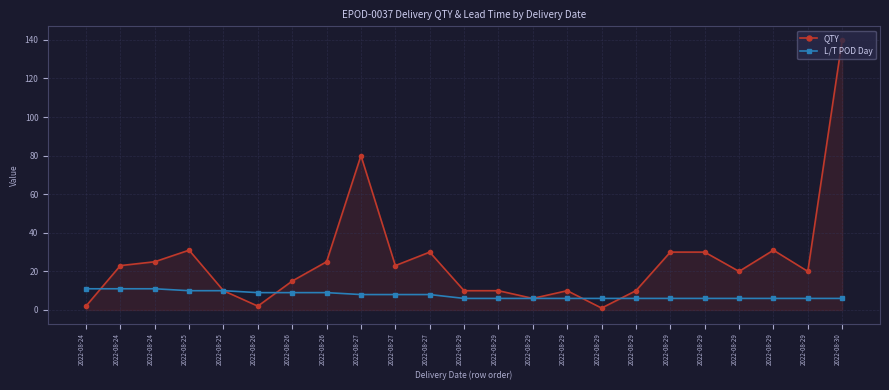

What are all the series names shown in the legend?

QTY, L/T POD Day